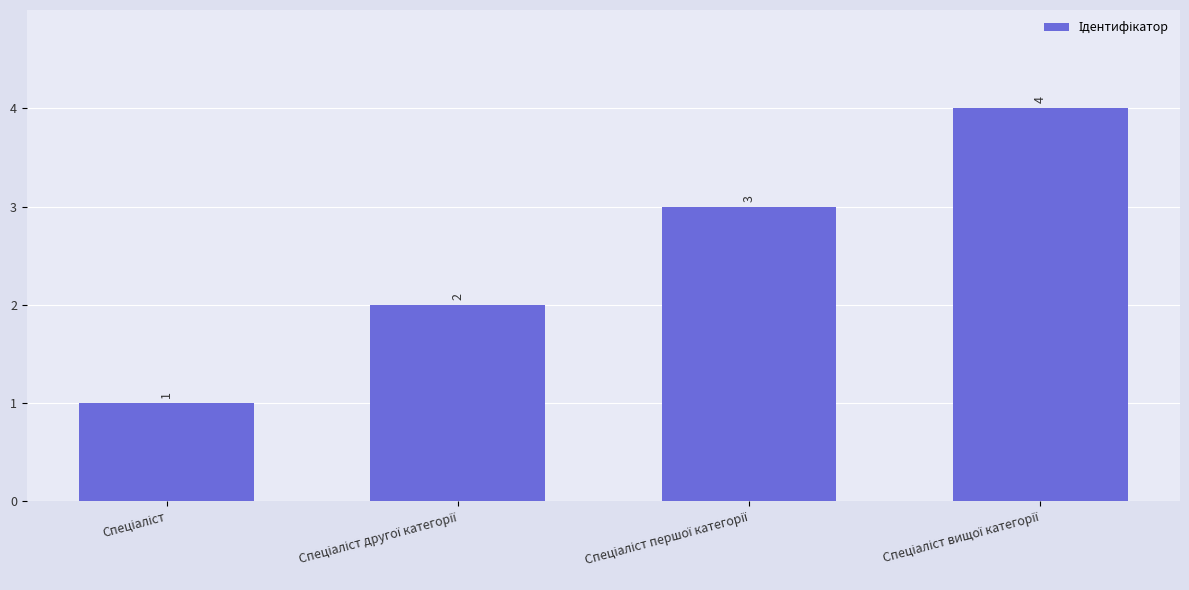

What is the value of the 3rd bar from the left?

3